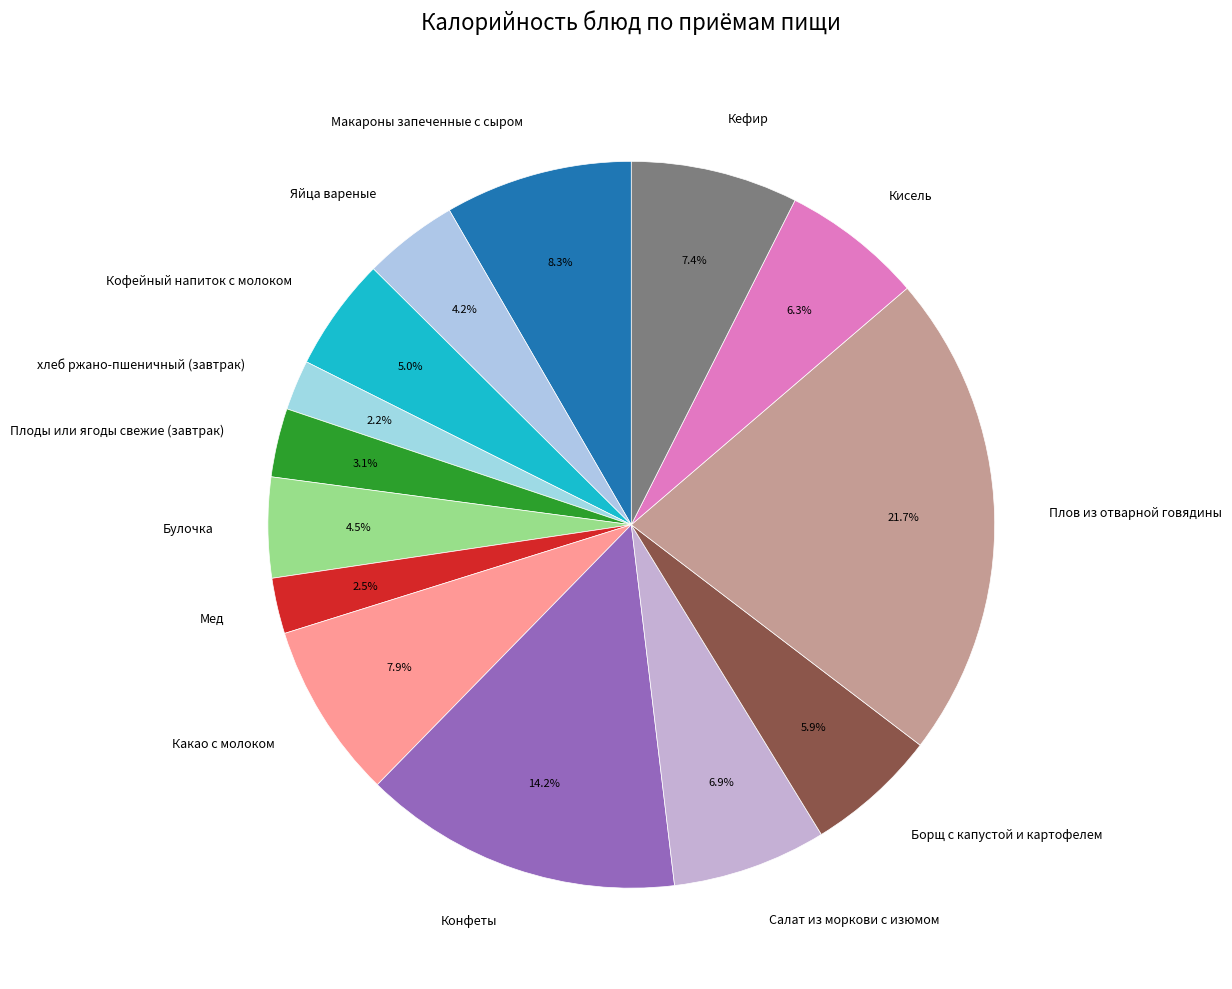

Between Плоды или ягоды свежие (завтрак) and Кефир, which is larger?

Кефир